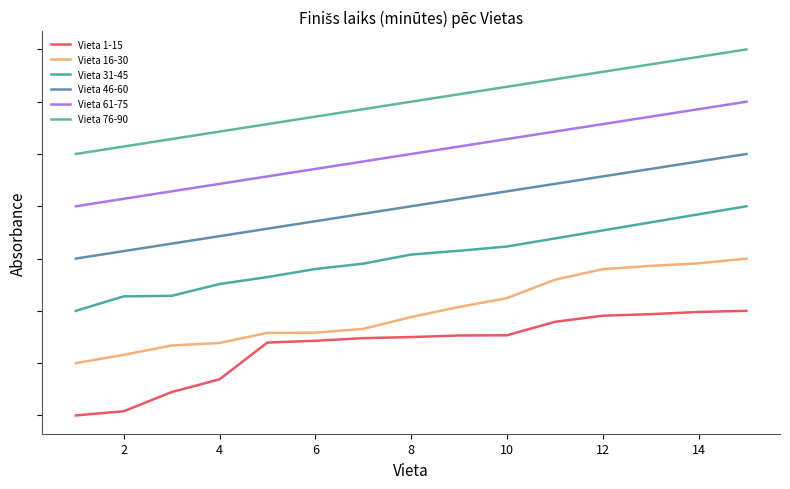

At how many categories does at least one series exceed 0?

15